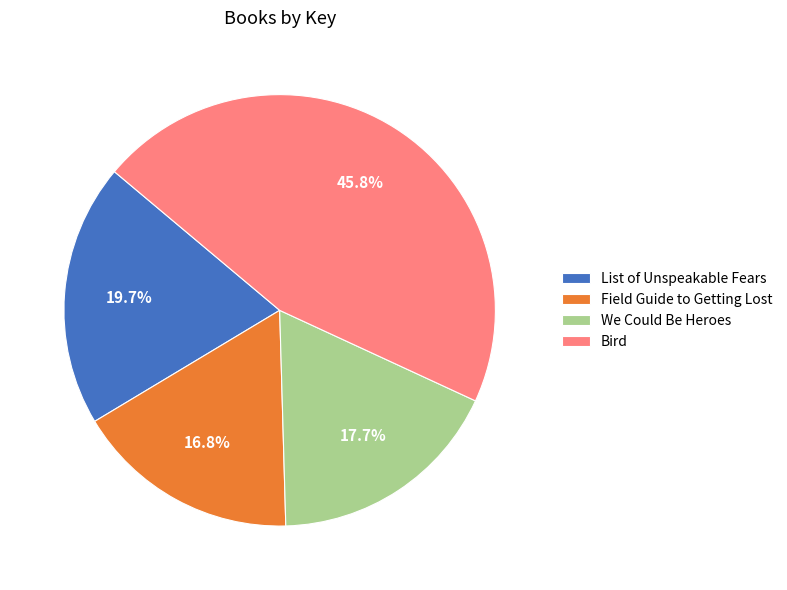

To the nearest percent, what is the average slice percentage?

25%